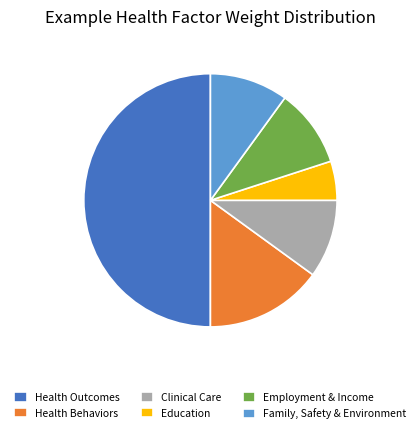

Approximately how many times larger is the value at Employment & Income compared to Education?

2.0